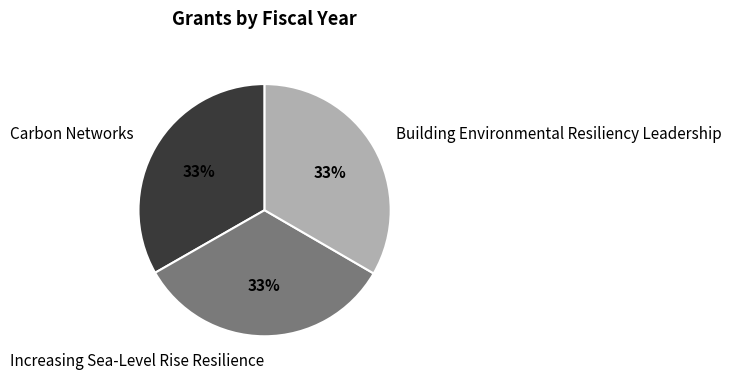

Count the number of slices in the pie.

3